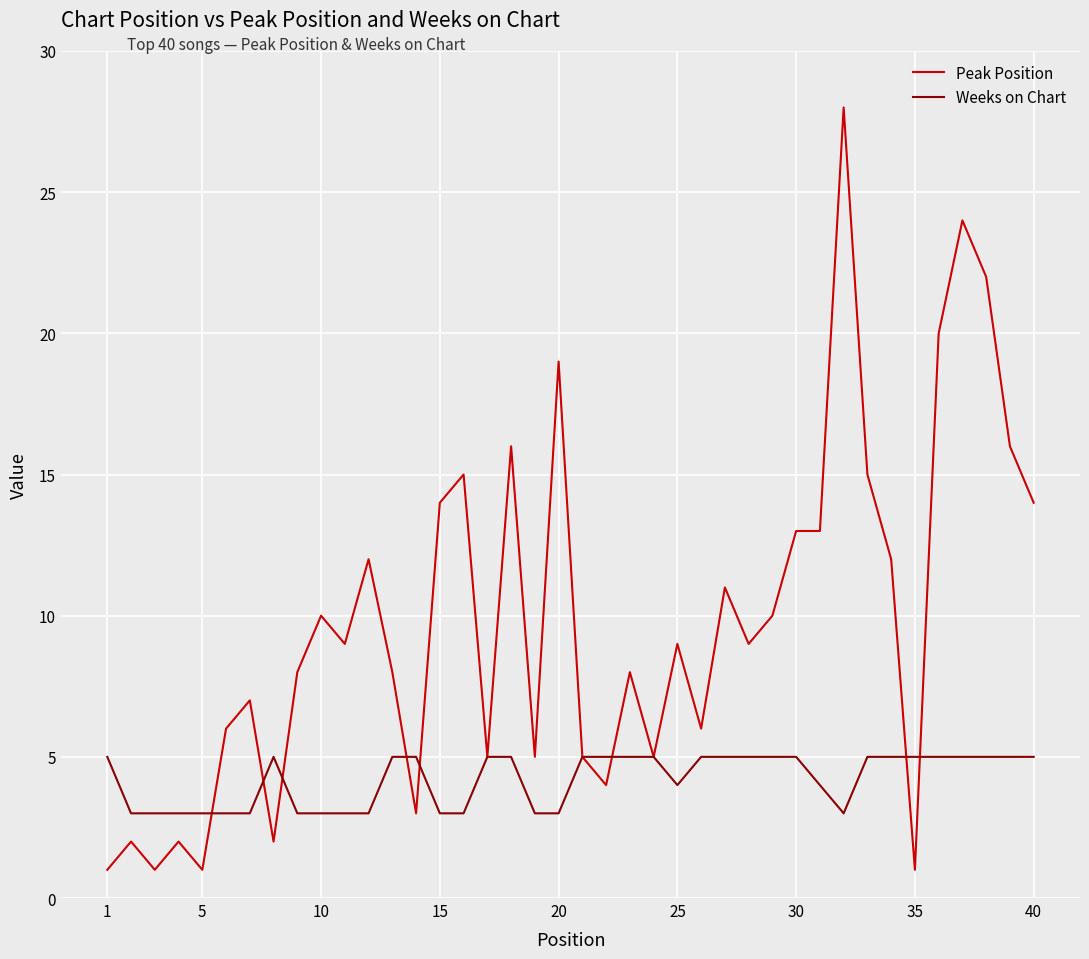

What is the greatest value displayed?

28